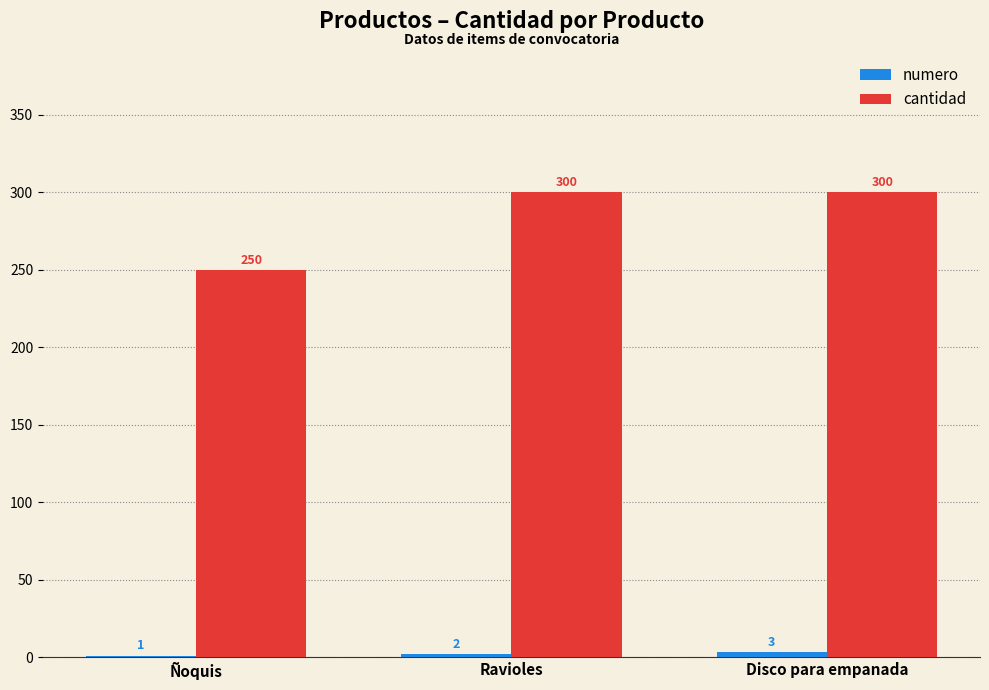

True or false: cantidad has a value of 117 at Ñoquis.

False